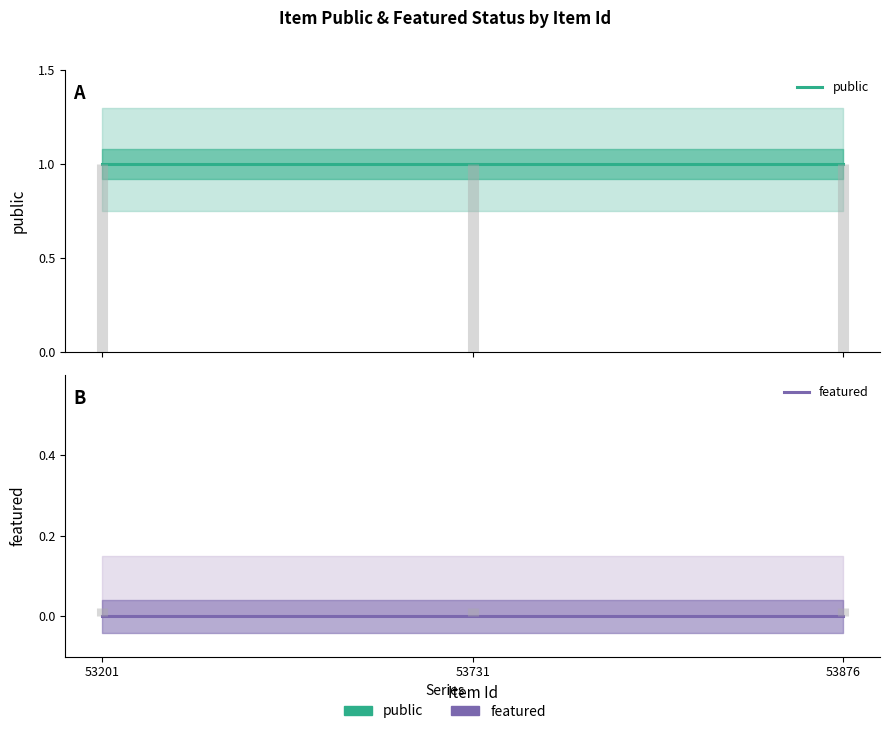

True or false: featured has a value of 0 at 53731.

True